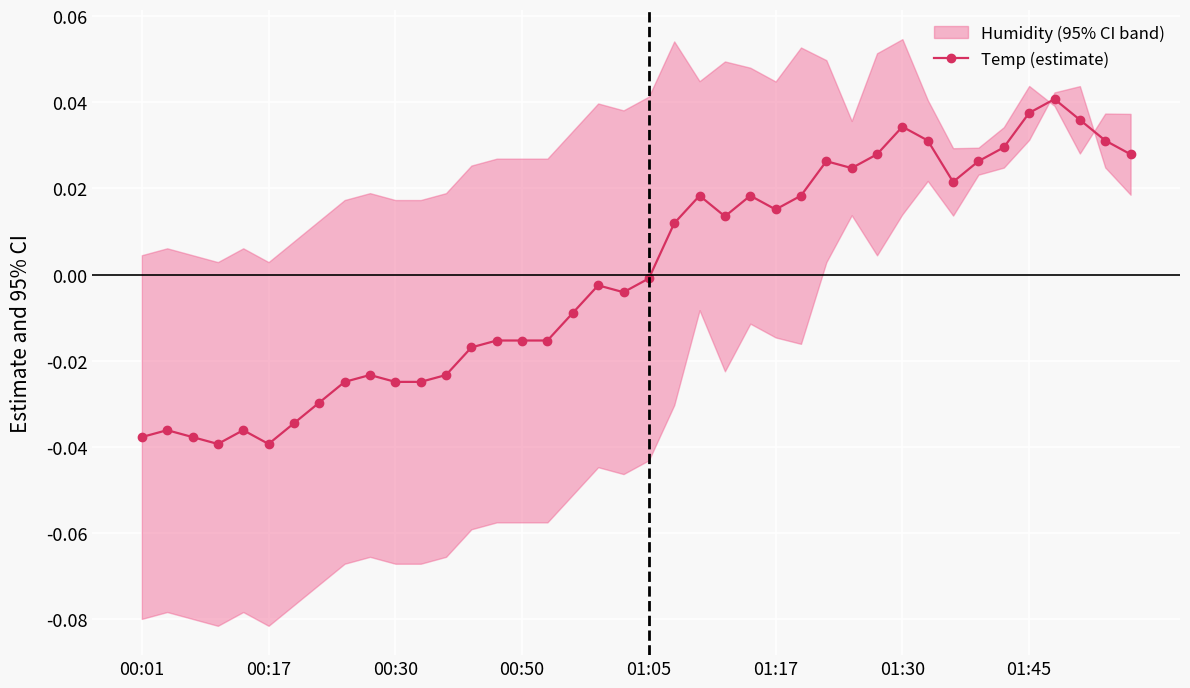

True or false: the data shows 0.0 at 27.

False